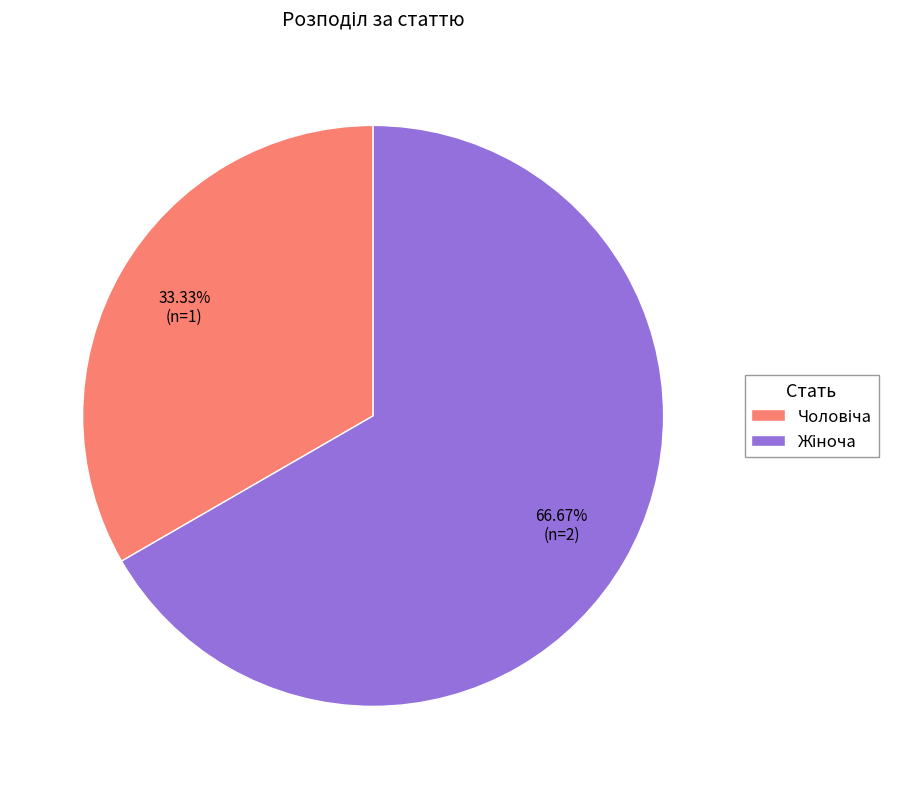

How many slices are in this pie chart?

2